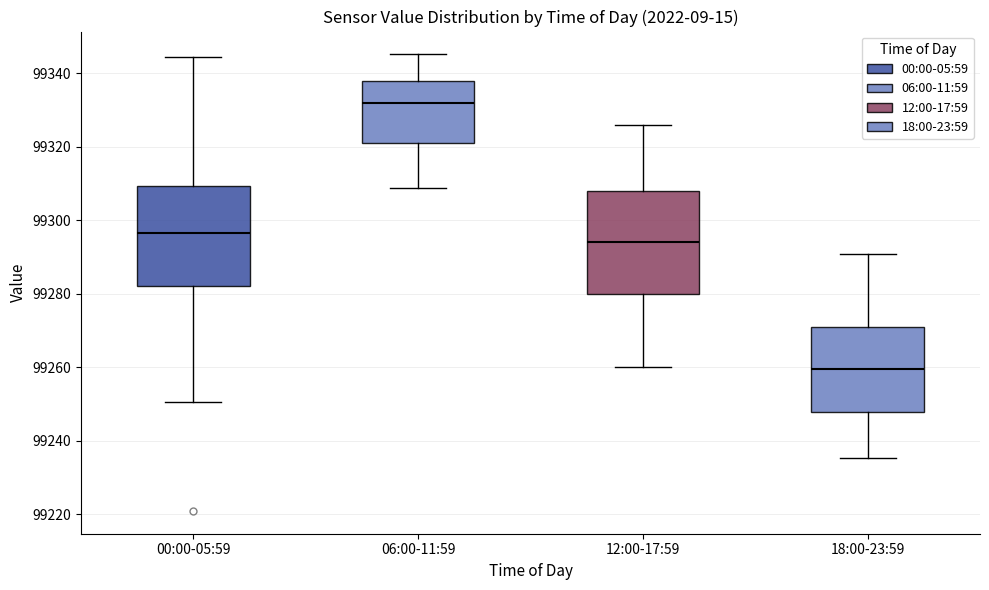

Reading left to right, read every box against the y-axis: the position of its median line, the range the box covers, and the ends of its whiskers. The values are not printed on the chart, so give them approximately, as read against the axis.

00:00-05:59: median 99296, box 99282 to 99310, whiskers 99250 to 99344
06:00-11:59: median 99332, box 99320 to 99338, whiskers 99308 to 99346
12:00-17:59: median 99294, box 99280 to 99308, whiskers 99260 to 99326
18:00-23:59: median 99260, box 99248 to 99272, whiskers 99236 to 99290